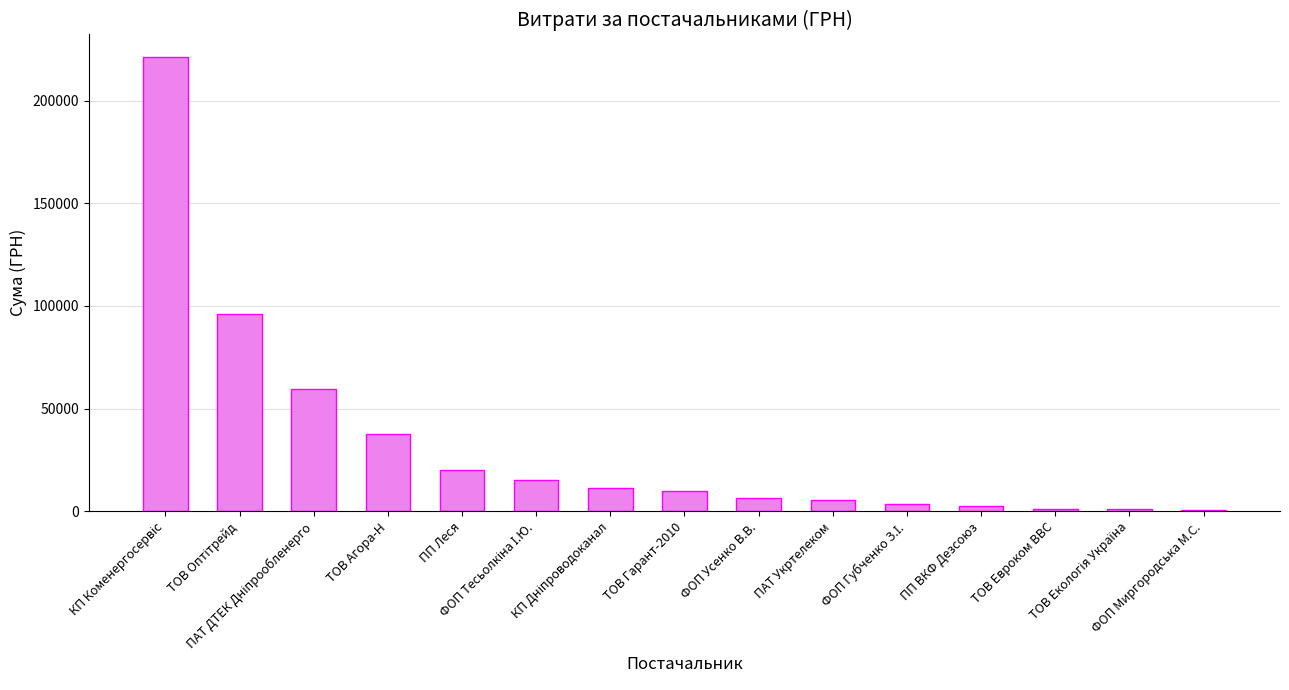

What is the difference between the maximum and minimum values?

220313.9